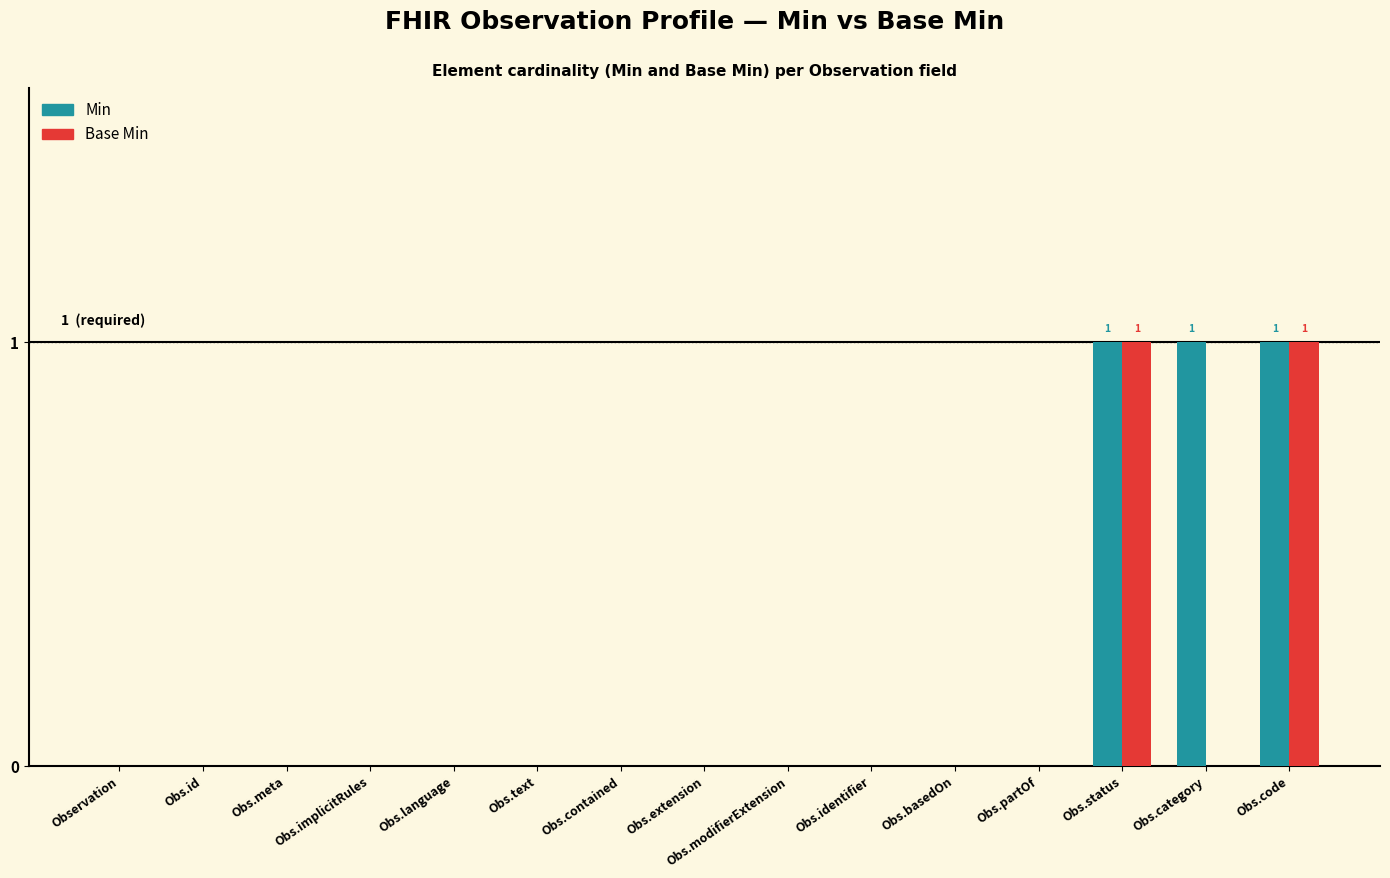

Are the bars grouped side by side (vs. stacked)?

Yes